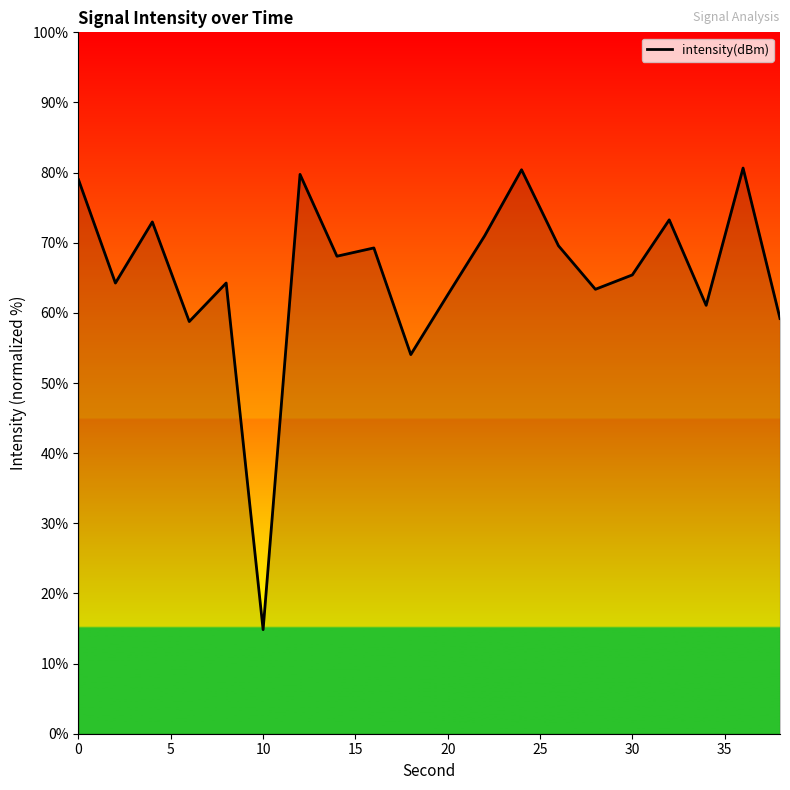

What is the minimum value shown in the chart?

14.8